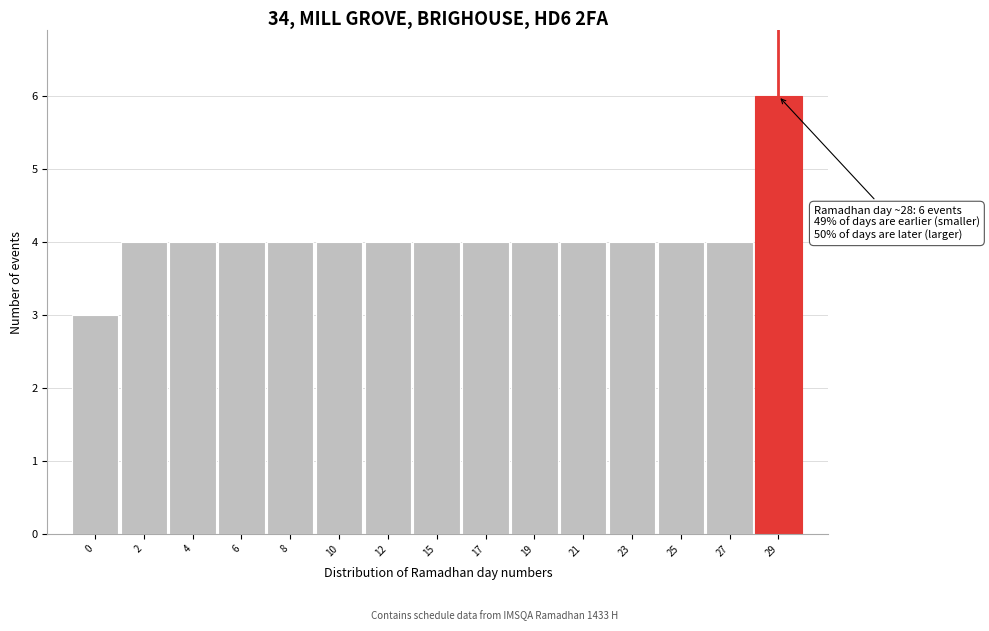

Reading left to right, extract all data points from this chart.

3	4	4	4	4	4	4	4	4	4	4	4	4	4	6